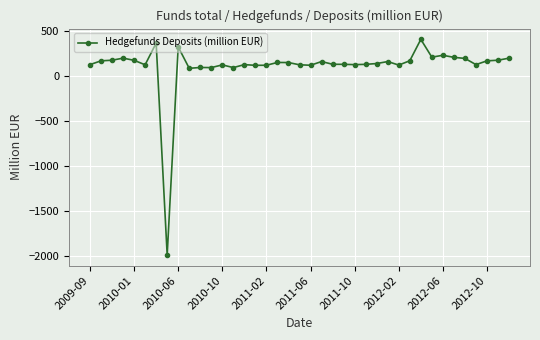

What is the average value?

113